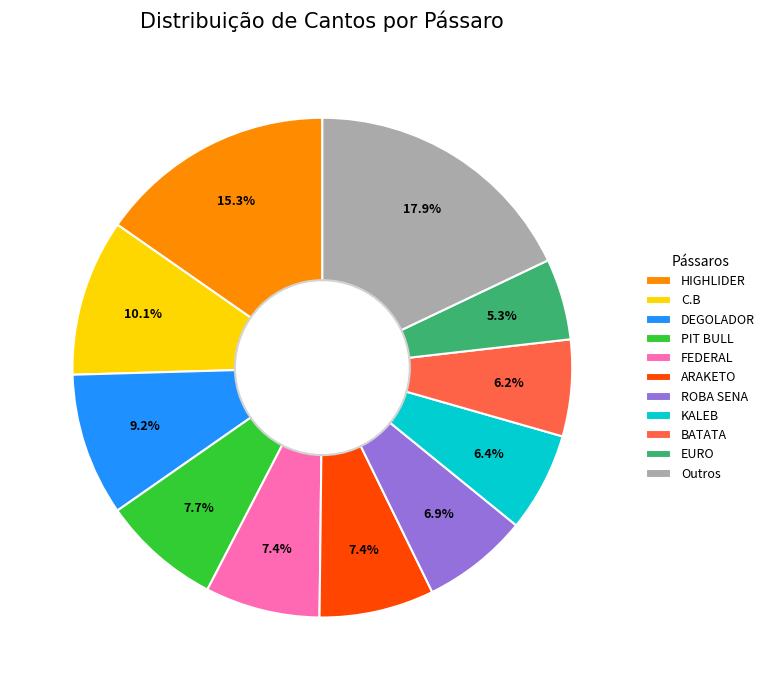

What percentage do ROBA SENA and ARAKETO together represent?

14.3%